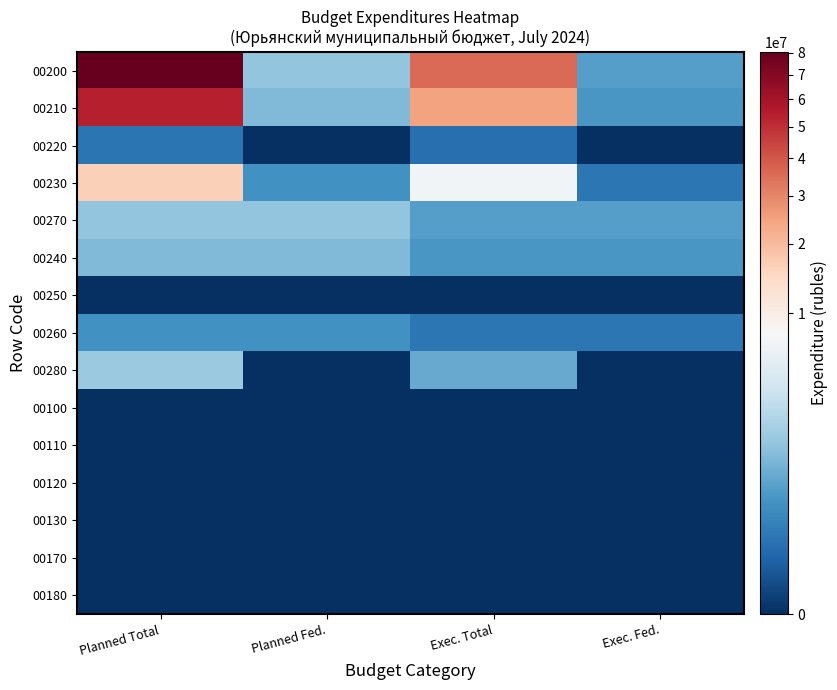

What is the maximum value shown in the chart?

80479354.1